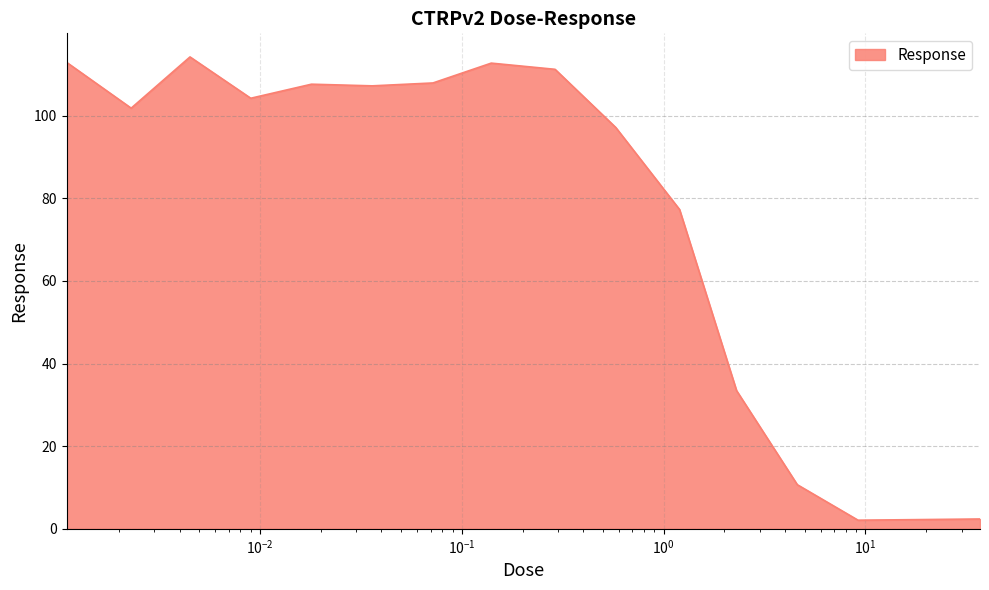

How many lines are shown in the chart?

1